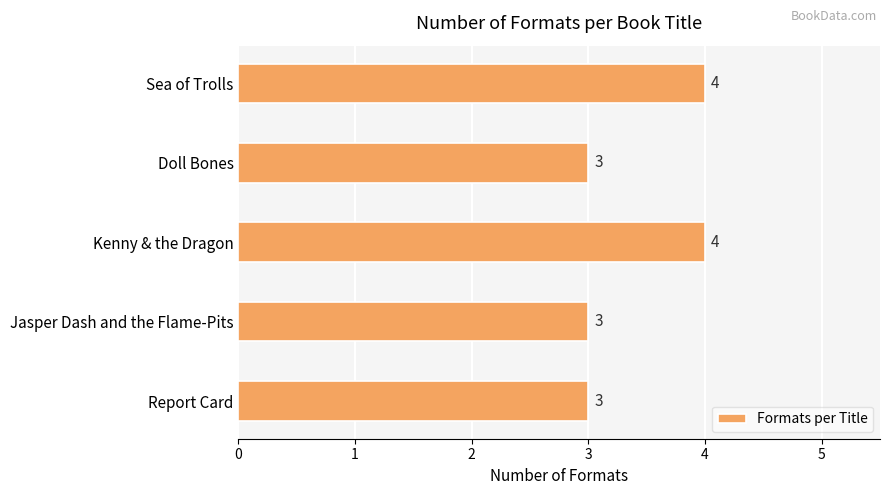

What is the value of the 5th bar from the top?

3